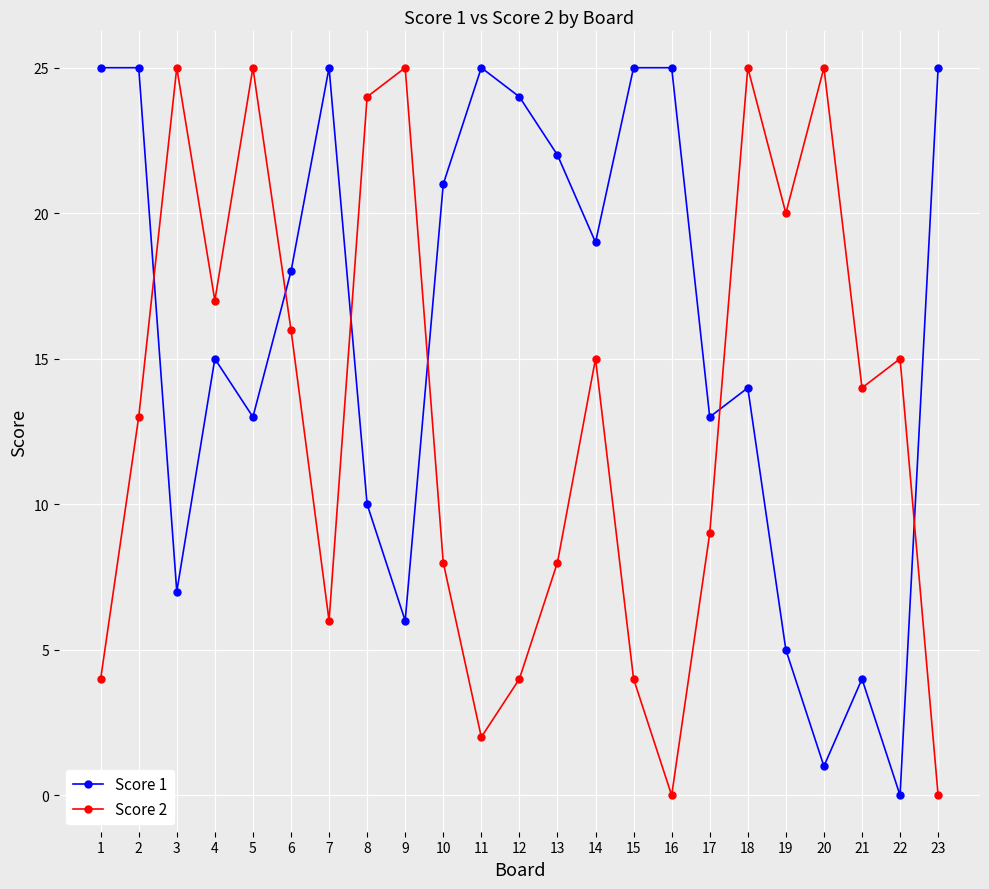

Which series changed the most between 1 and 8?

Score 2